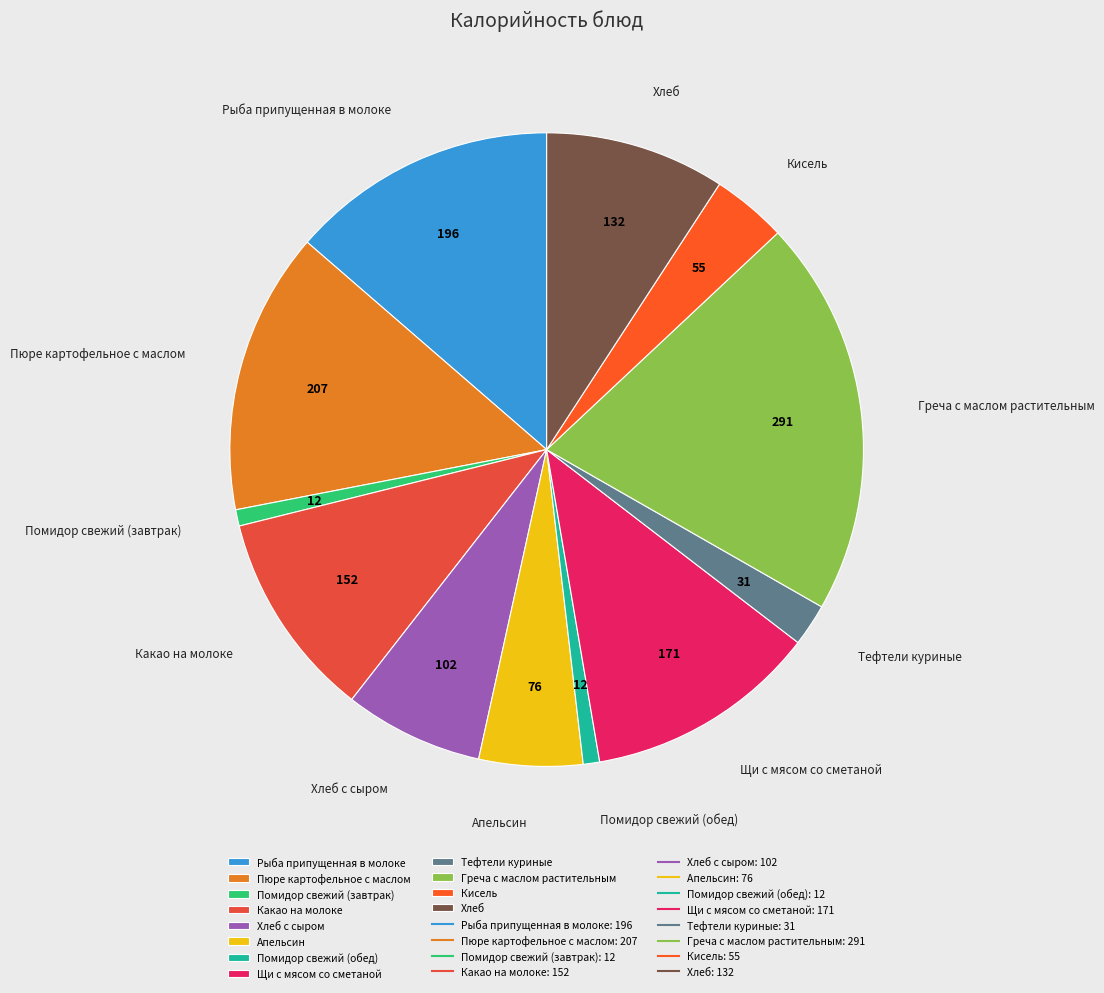

What is the ratio of the value at Хлеб с сыром to the value at Какао на молоке?

0.7